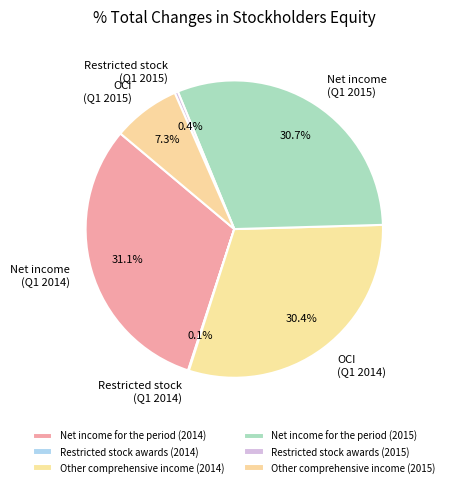

Is it true that Restricted stock awards (2015) is 0% of the pie?

True